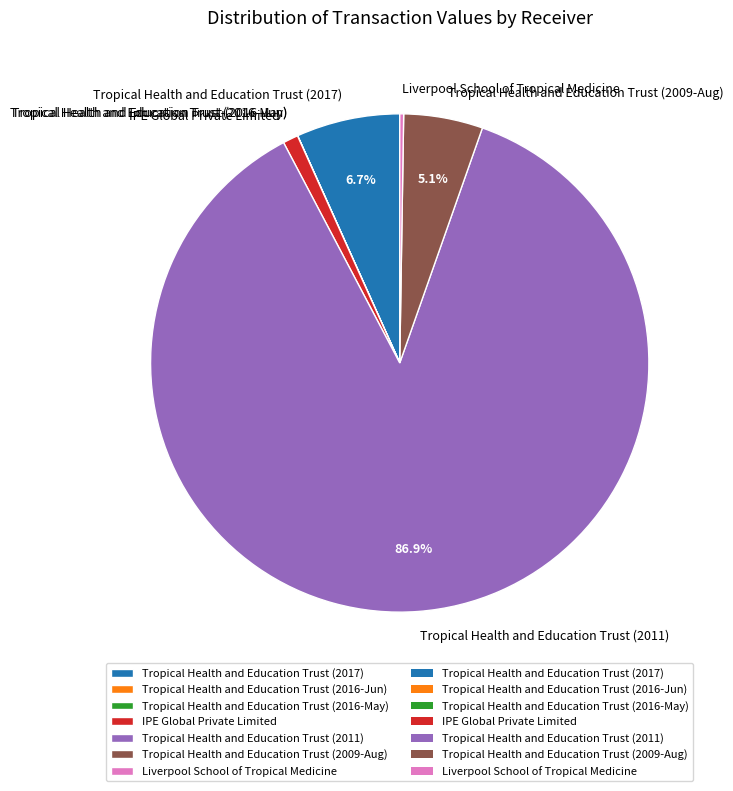

What percentage is NOT represented by Tropical Health and Education Trust (2009-Aug)?

94.9%